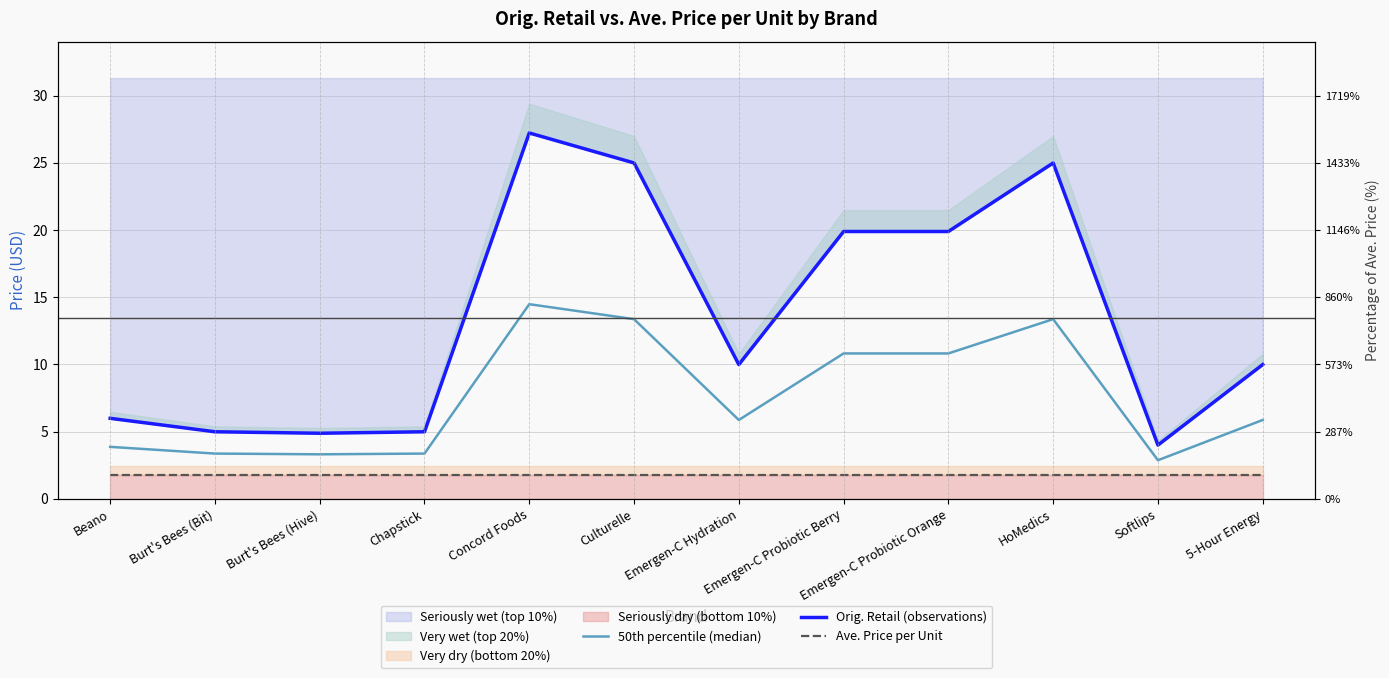

At which category does 50th percentile (median) reach its first local valley?

Burt's Bees (Hive)